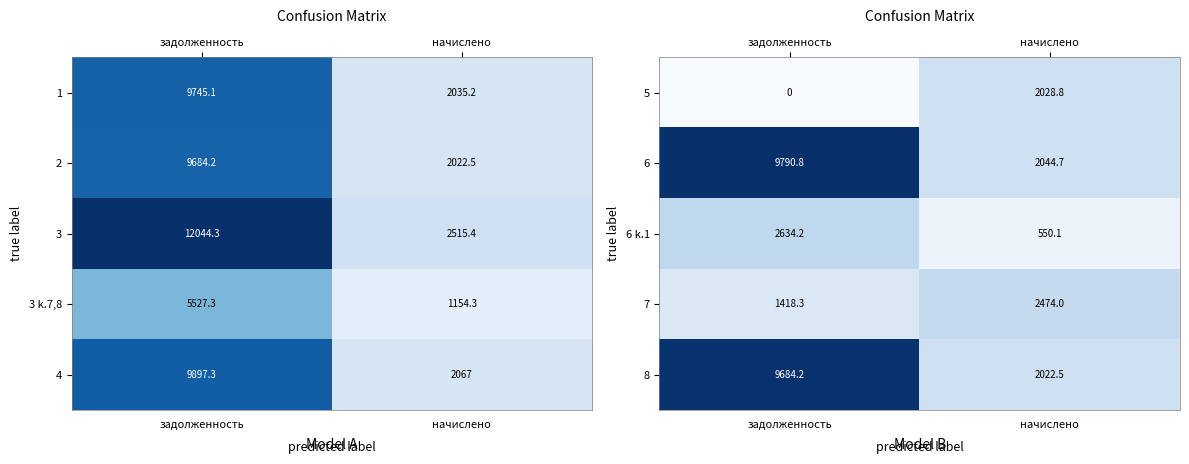

The 6 series shows 3414.7 at начислено. True or false?

False